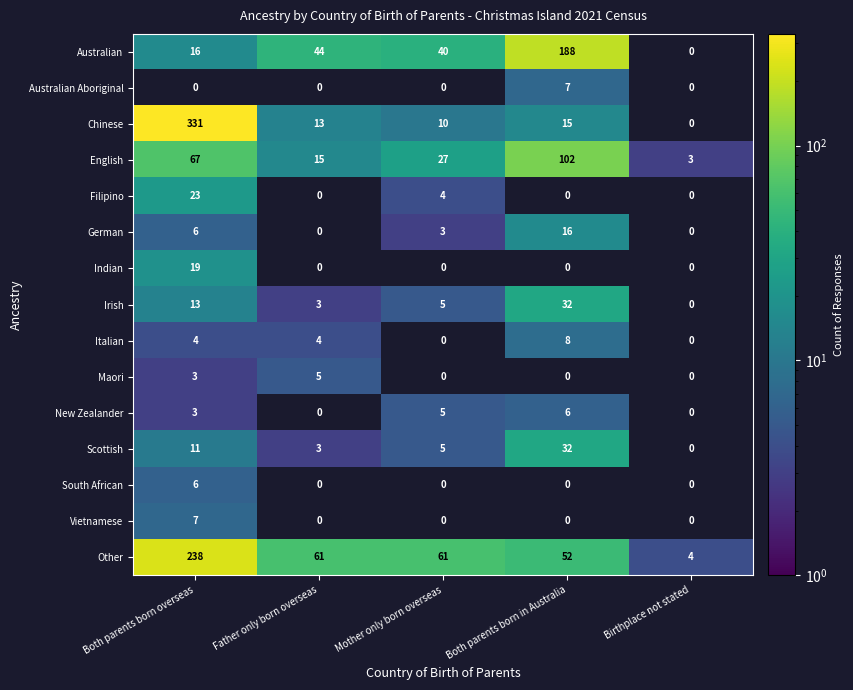

How many data points does each series have?

5